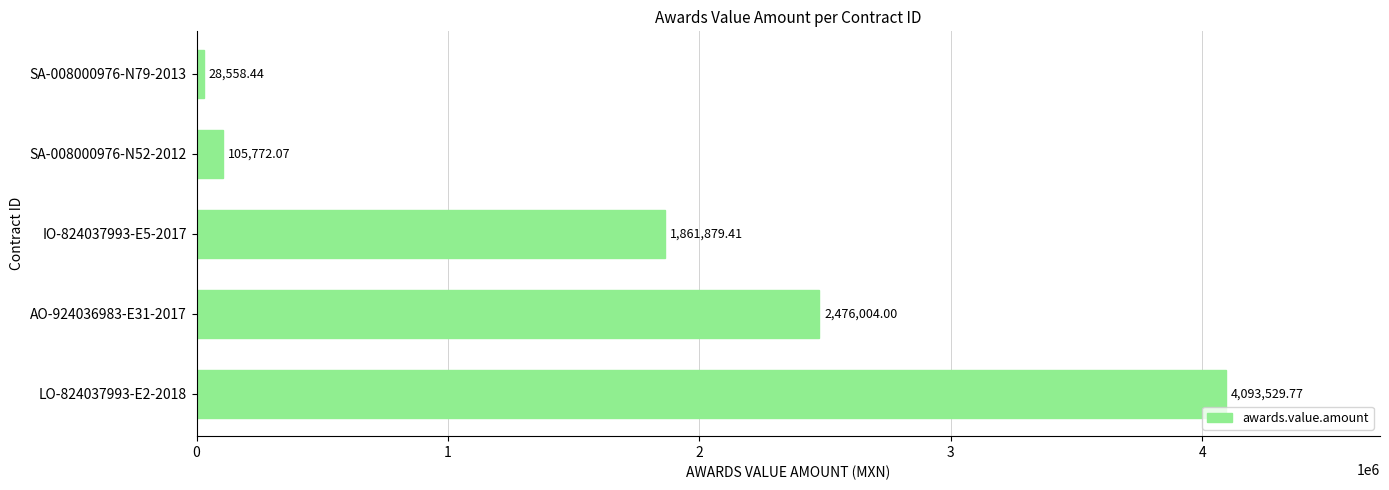

Are the bars horizontal?

Yes